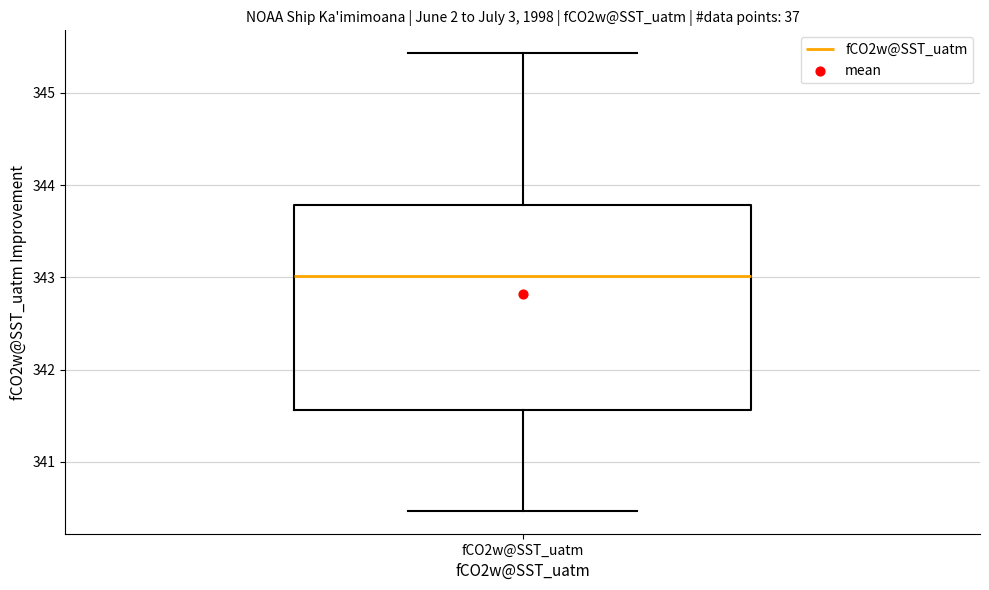

Where is the upper edge of the box for fCO2w@SST_uatm on the y-axis? The values are not printed on the chart, so give them approximately, as read against the axis.

343.8